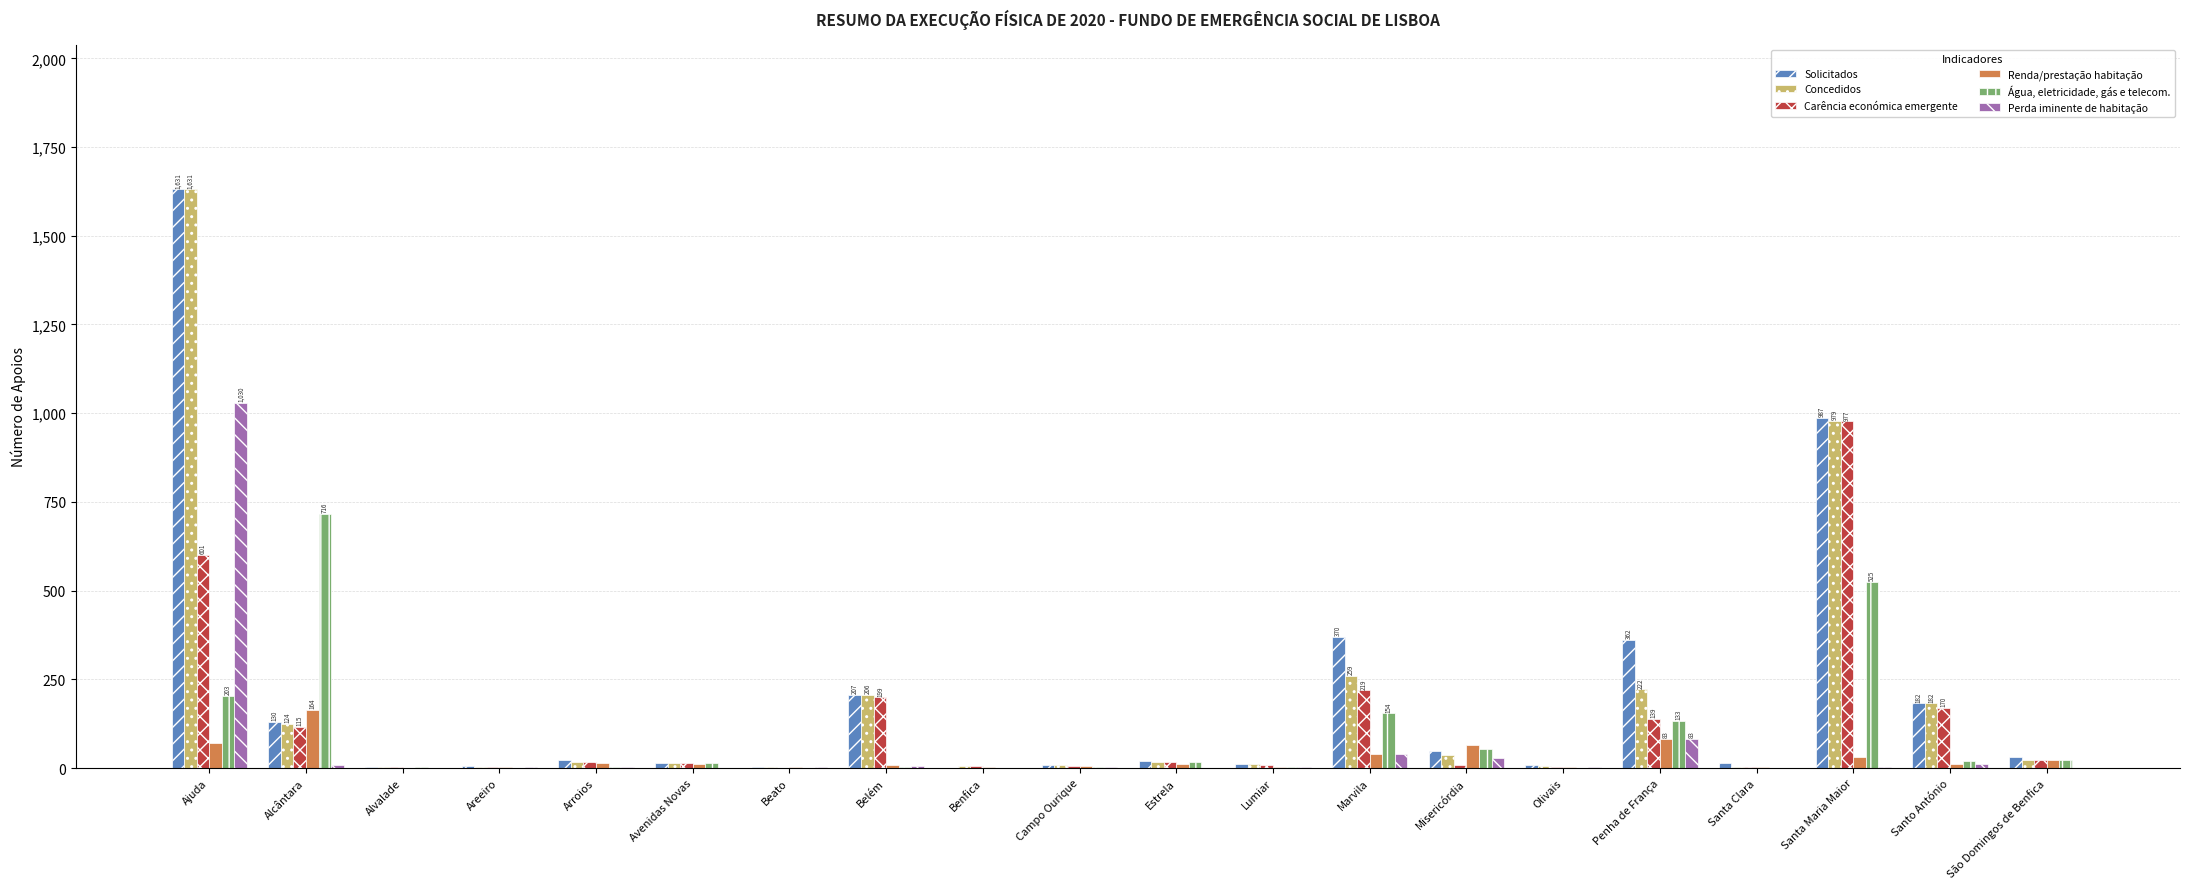

What is the highest value of the Renda/prestação habitação series?

164